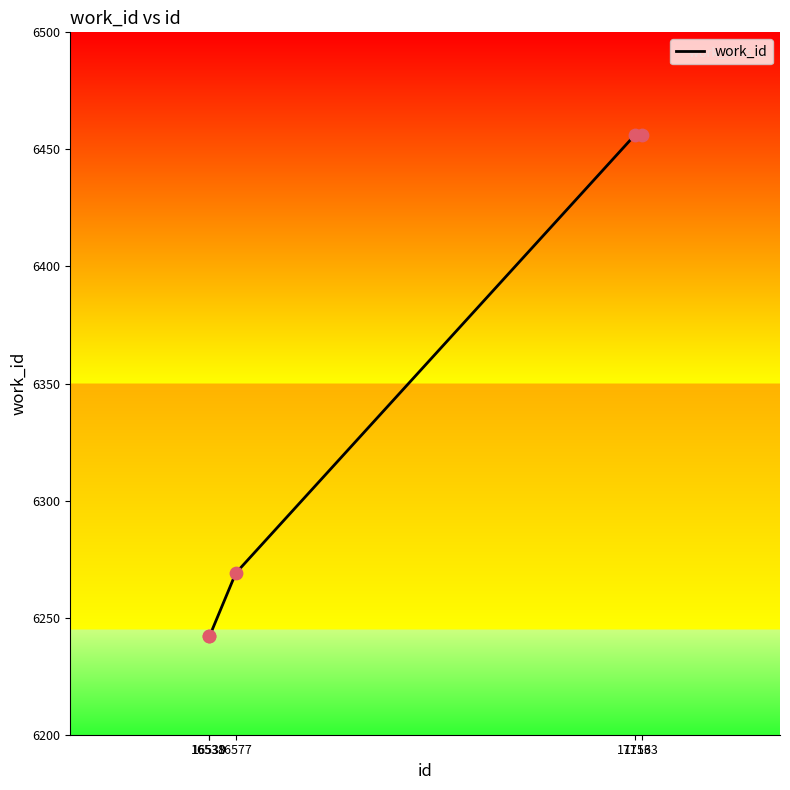

Between 16577 and 16539, which is larger?

16577